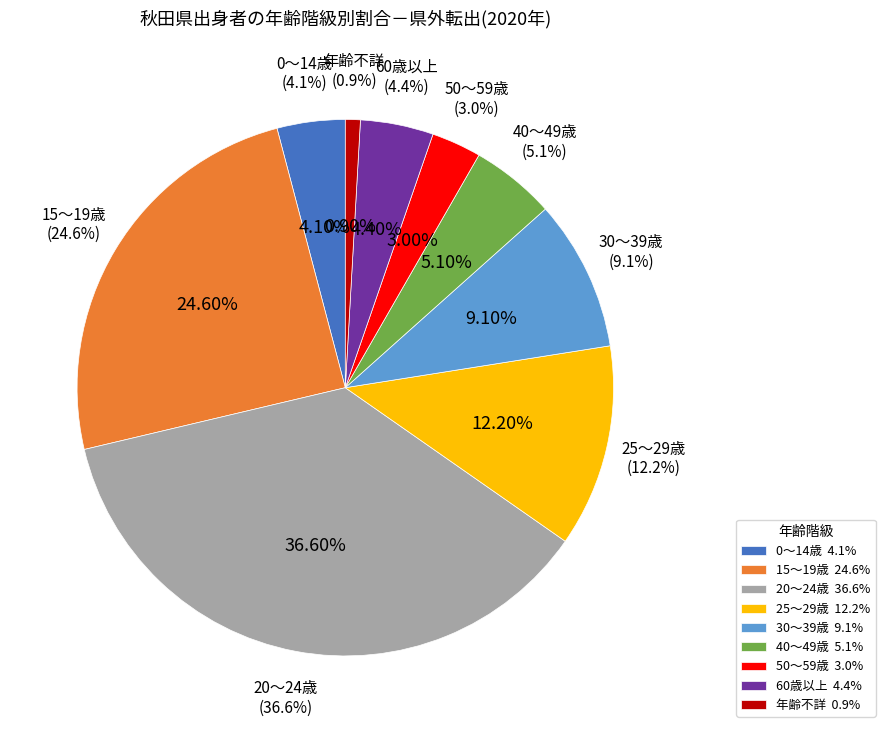

What portion of the pie excludes 年齢不詳?

99.1%